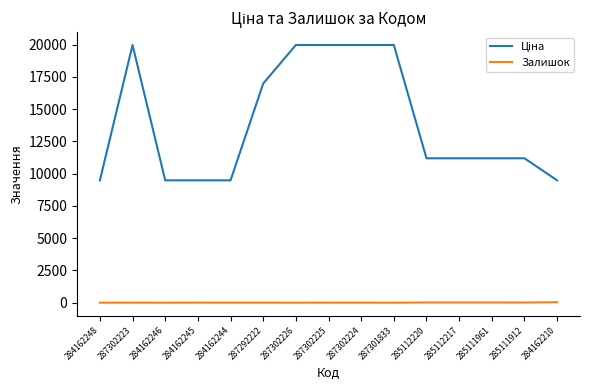

What is the maximum value shown in the chart?

19964.2